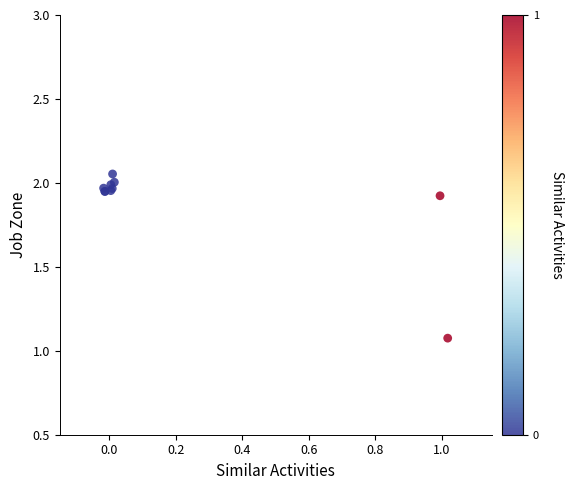

What Y value in the scatter plot is closest to 1?

1.1